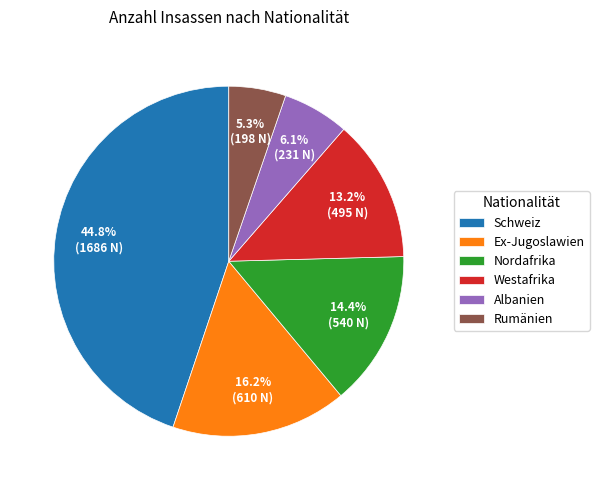

Which has a higher value, Rumänien or Nordafrika?

Nordafrika